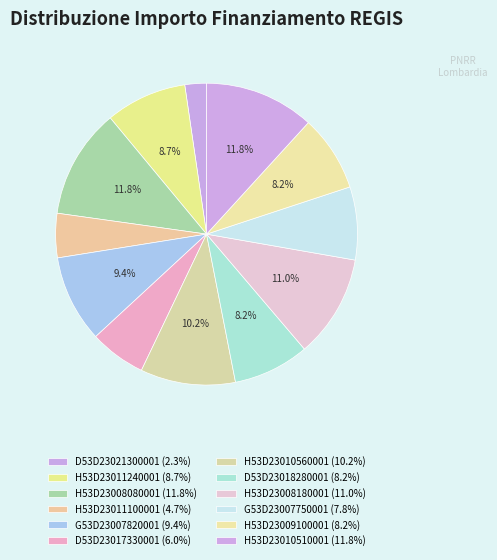

Approximately how many times larger is the value at H53D23011240001 compared to H53D23011100001?

1.8